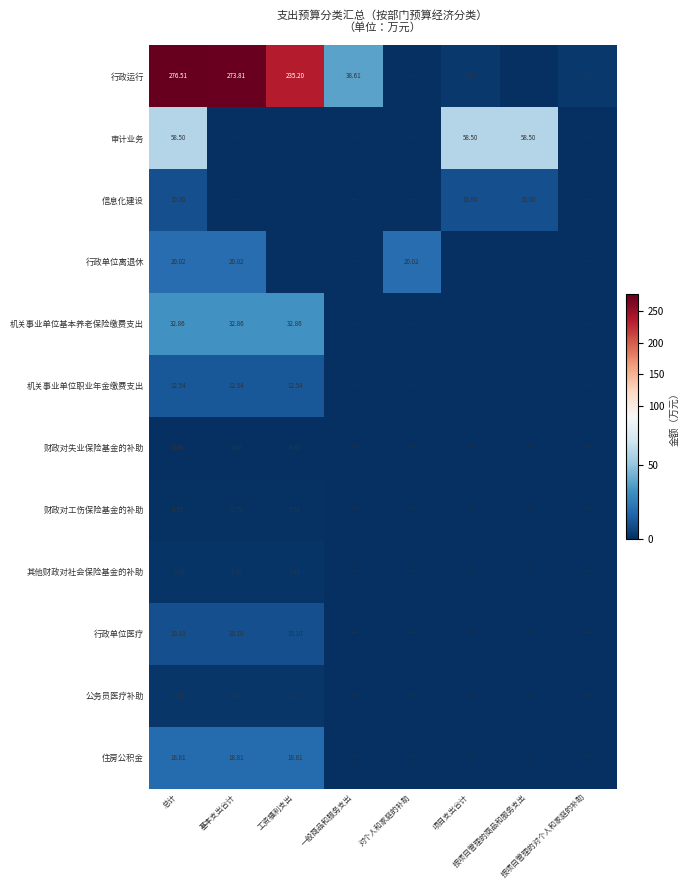

At how many categories does at least one series exceed 223?

3